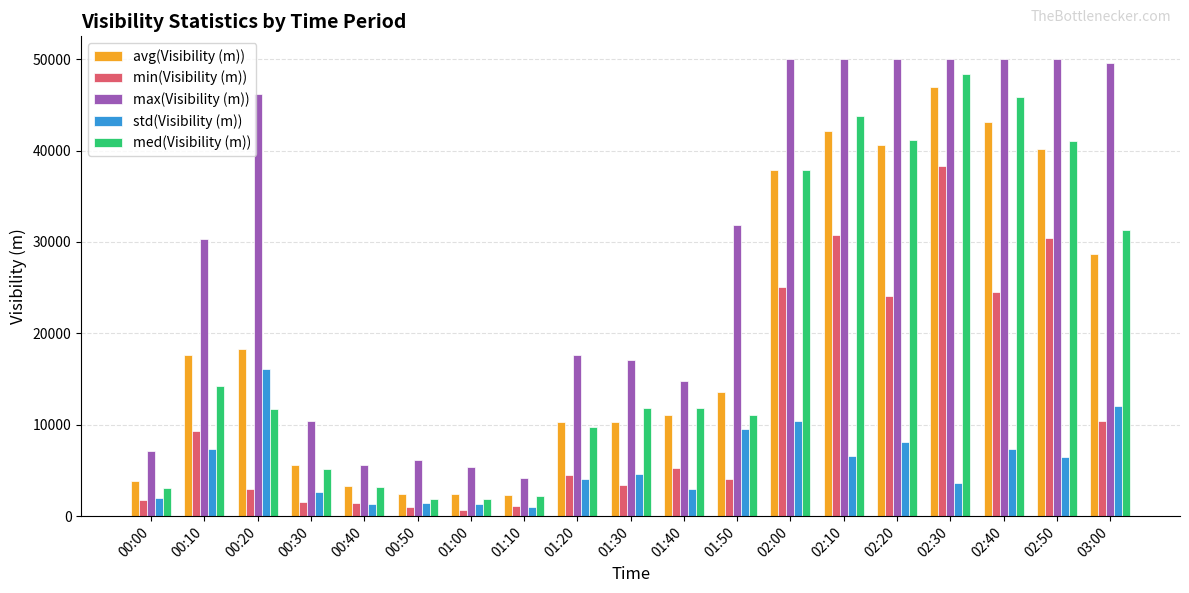

What is the difference between the highest and lowest values at 01:10?

3147